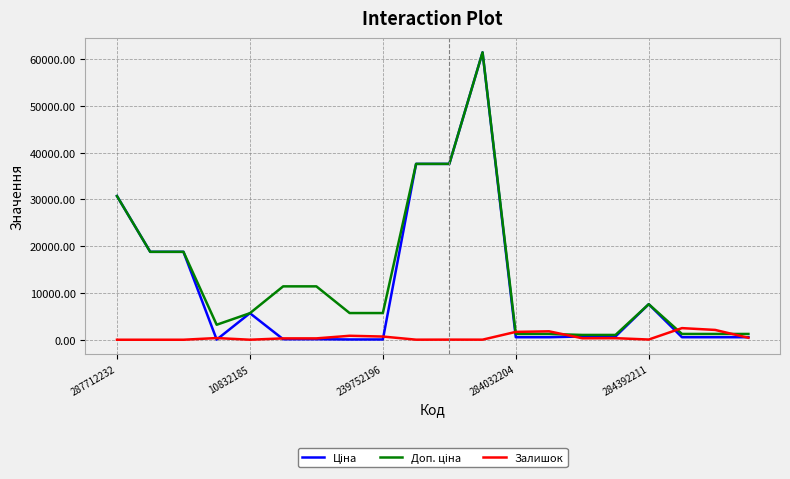

What is the greatest value displayed?

61434.3